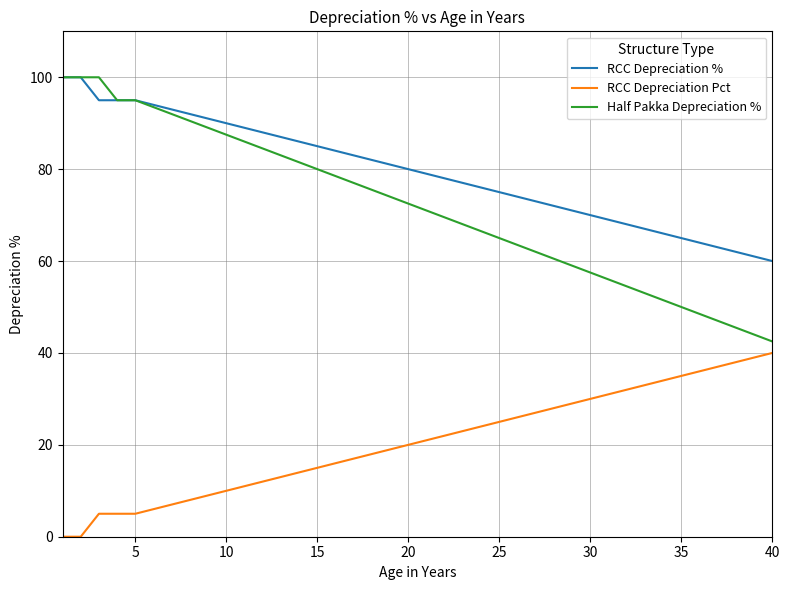

True or false: RCC Depreciation Pct has more than 1 interior local peaks.

False